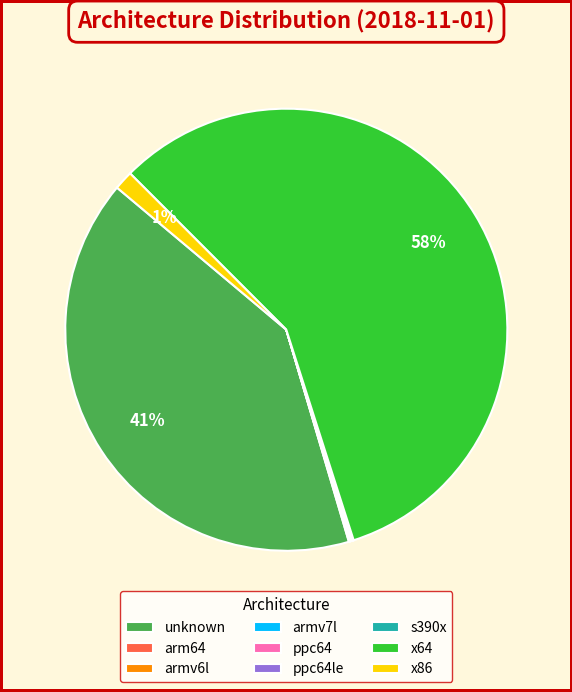

True or false: x86 accounts for 15% of the total.

False